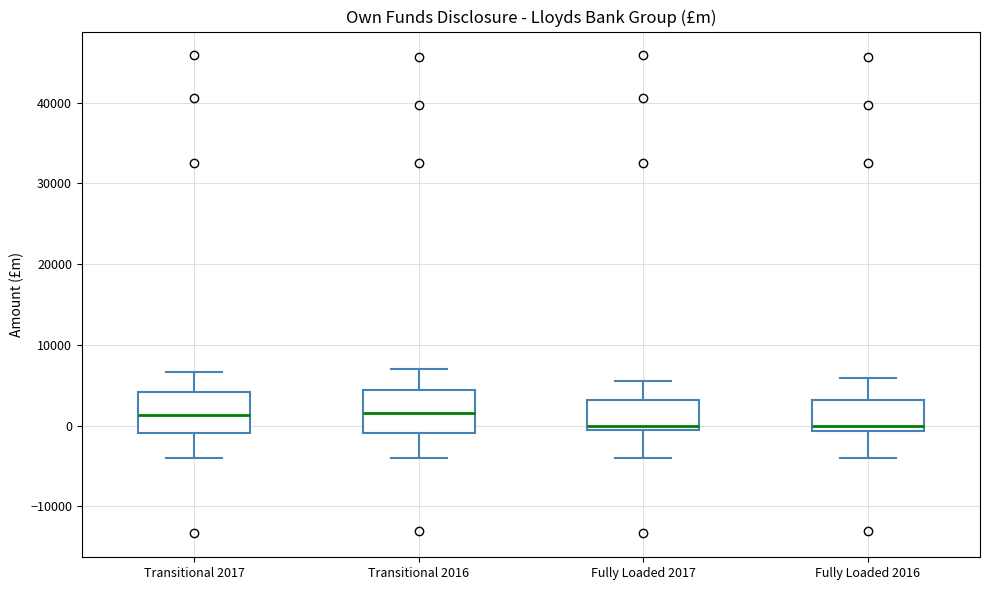

Where is the upper edge of the box for Transitional 2017 on the y-axis? The values are not printed on the chart, so give them approximately, as read against the axis.

4000